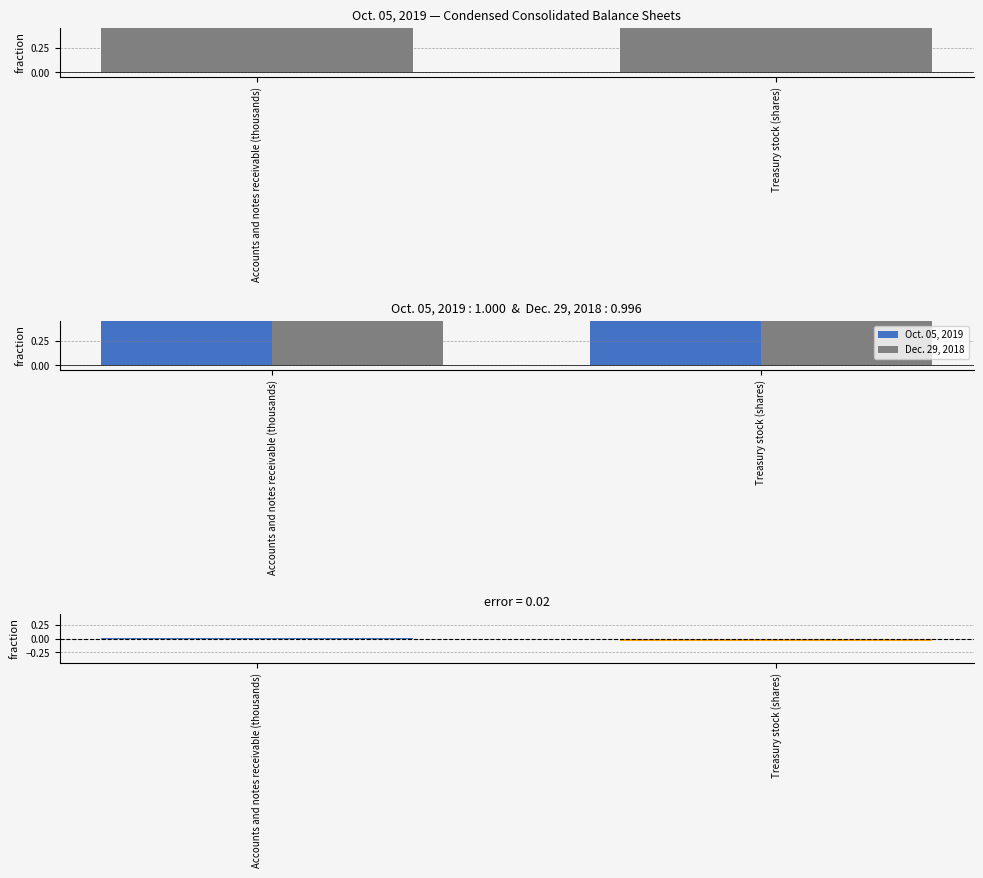

The value of Dec. 29, 2018 at Accounts and notes receivable (thousands) is 1.0. True or false?

True